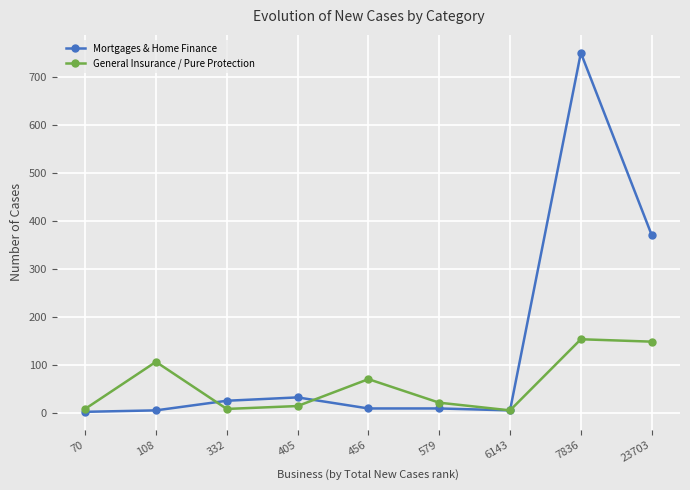

In General Insurance / Pure Protection, how many points are lower than both neighbors (excluding endpoints)?

2